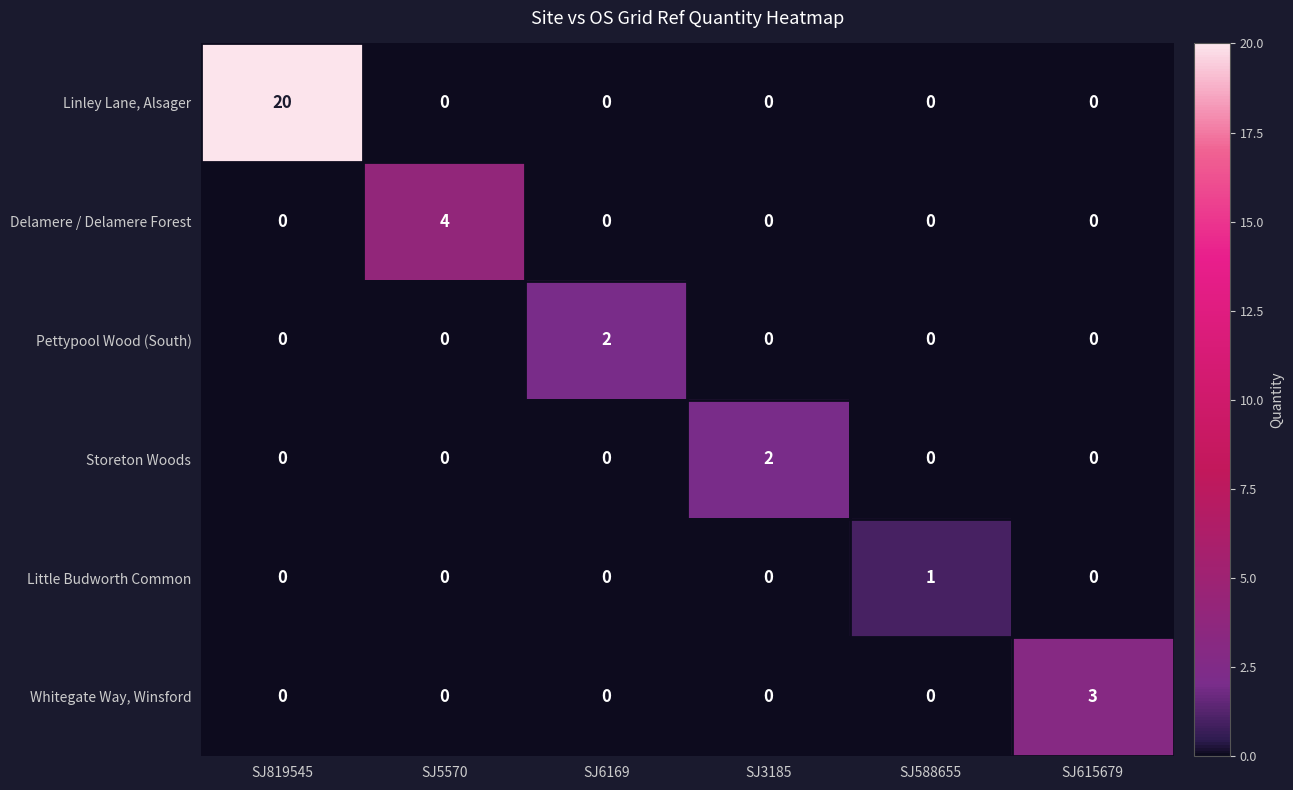

How many Whitegate Way, Winsford values are between 0 and 1?

5